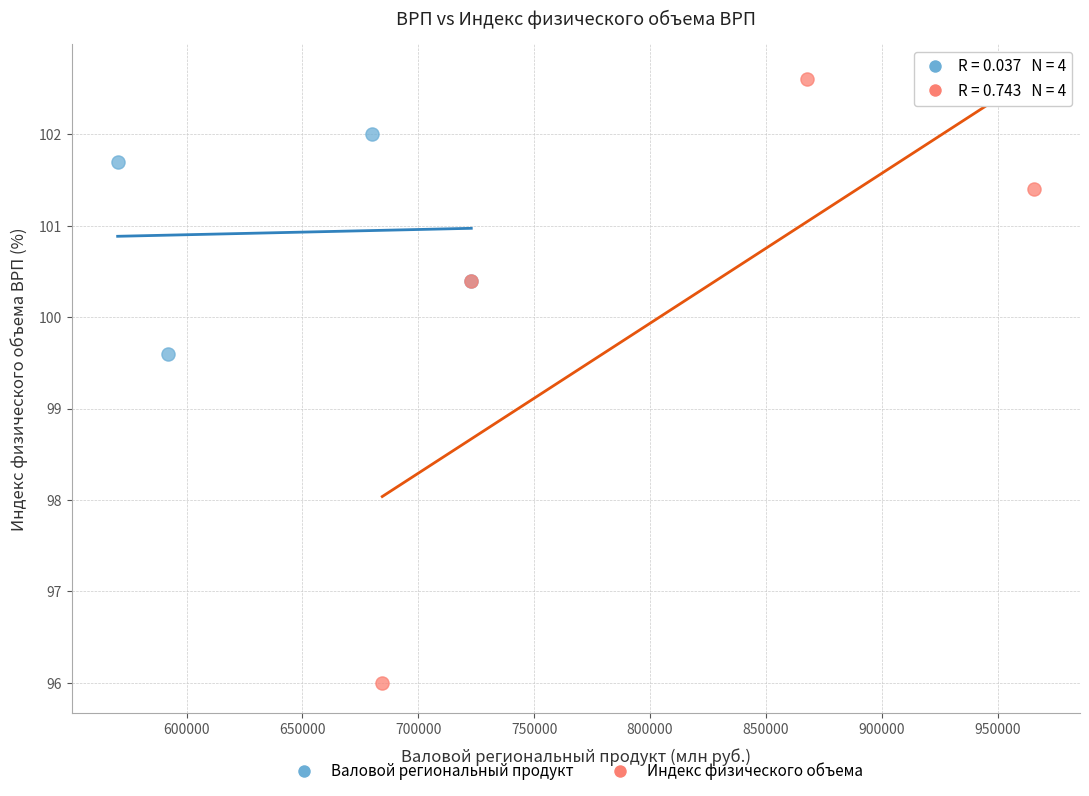

Which series reaches the minimum Y coordinate?

Индекс физического объема